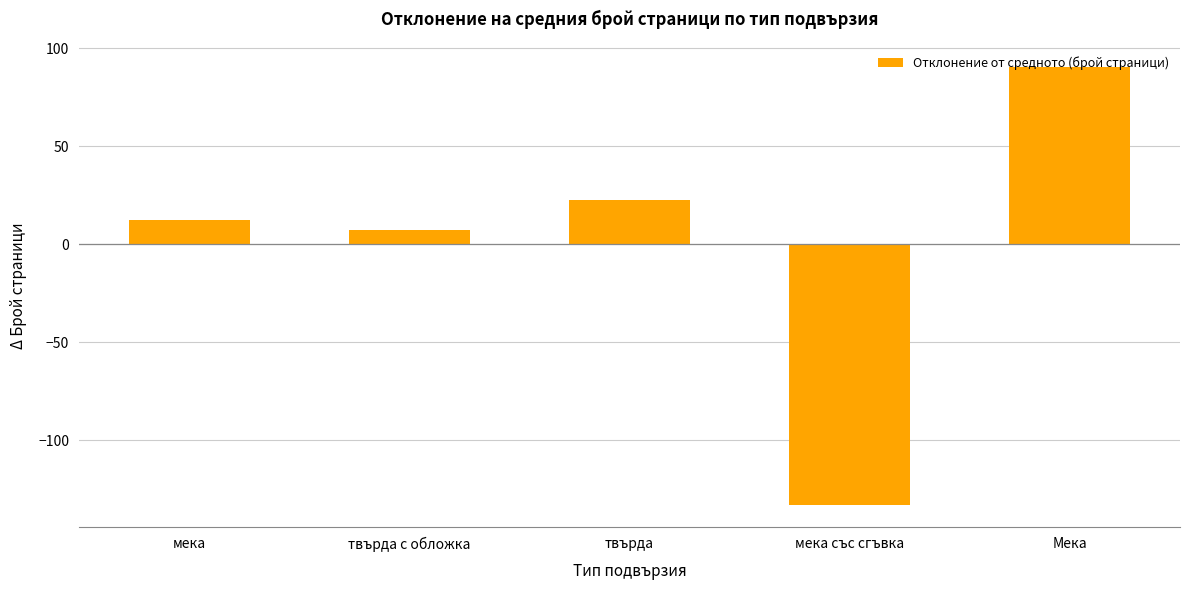

What is the label of the 2nd bar from the right?

мека със сгъвка